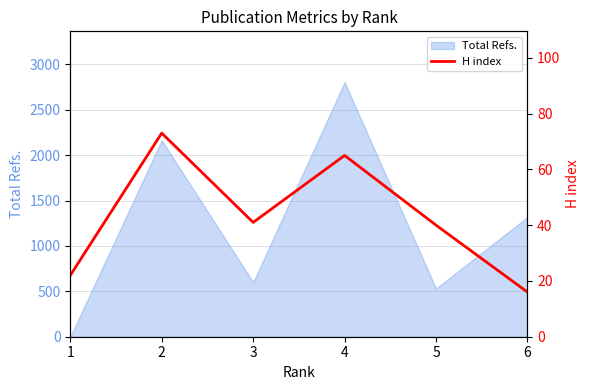

How many interior local valleys (lower than both neighbors) does the data have?

1